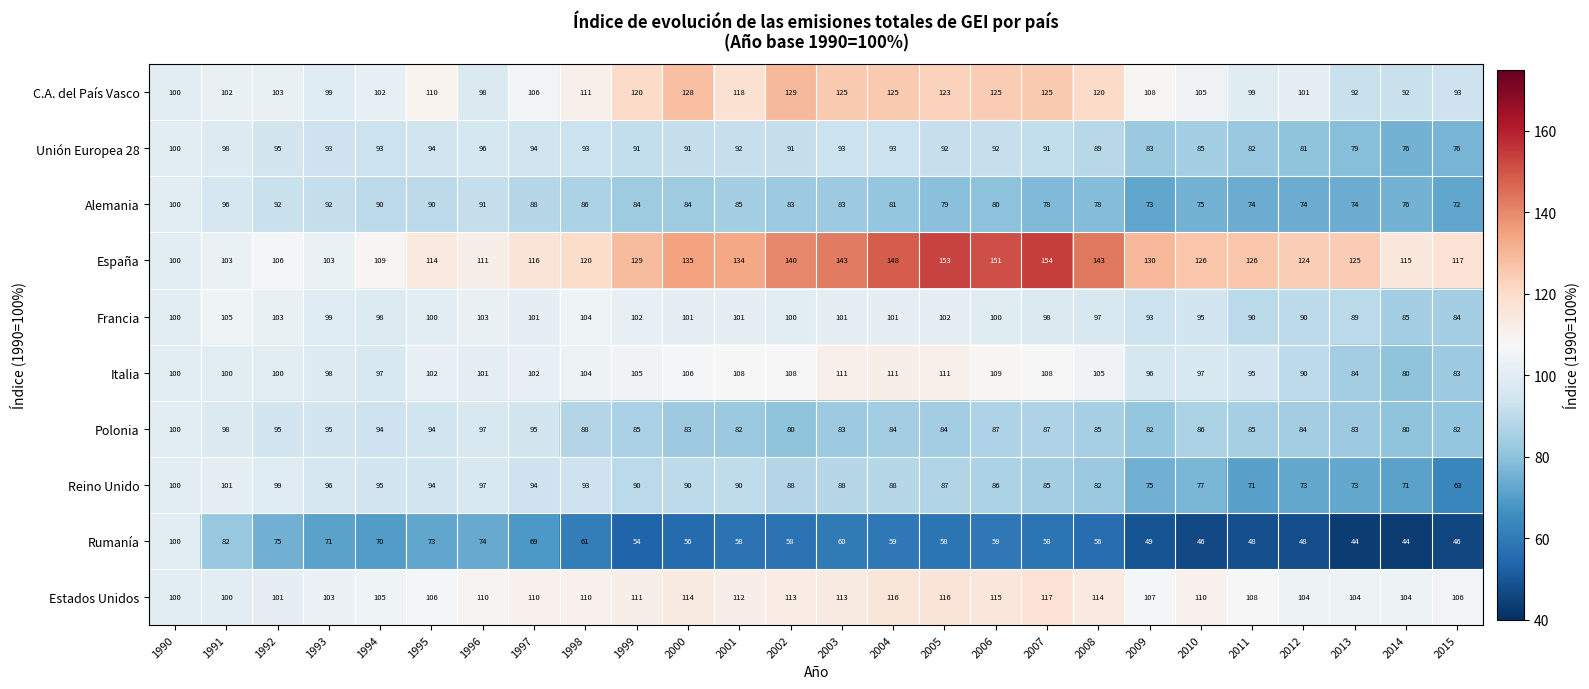

Is it true that Italia equals 143 at 2010?

False